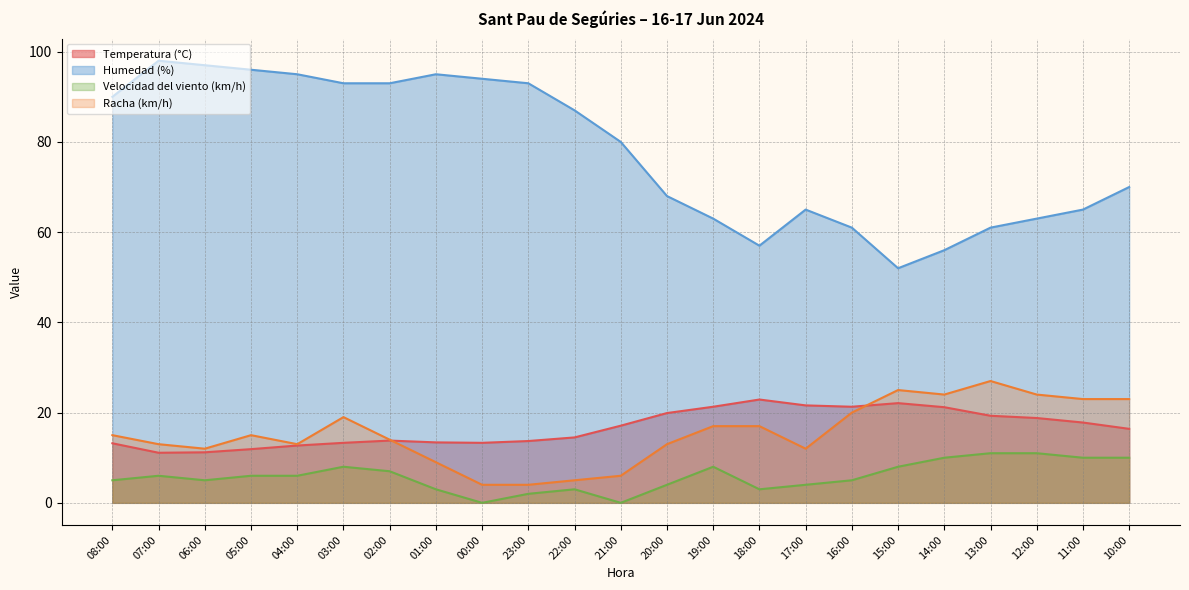

Reading left to right, list all the values displayed in this chart.

Temperatura (°C): 13.2	11.1	11.2	11.9	12.7	13.3	13.8	13.4	13.3	13.7	14.5	17.1	19.9	21.3	22.9	21.6	21.3	22.1	21.2	19.3	18.8	17.8	16.4
Humedad (%): 90.0	98.0	97.0	96.0	95.0	93.0	93.0	95.0	94.0	93.0	87.0	80.0	68.0	63.0	57.0	65.0	61.0	52.0	56.0	61.0	63.0	65.0	70.0
Velocidad del viento (km/h): 5.0	6.0	5.0	6.0	6.0	8.0	7.0	3.0	0.0	2.0	3.0	0.0	4.0	8.0	3.0	4.0	5.0	8.0	10.0	11.0	11.0	10.0	10.0
Racha (km/h): 15.0	13.0	12.0	15.0	13.0	19.0	14.0	9.0	4.0	4.0	5.0	6.0	13.0	17.0	17.0	12.0	20.0	25.0	24.0	27.0	24.0	23.0	23.0